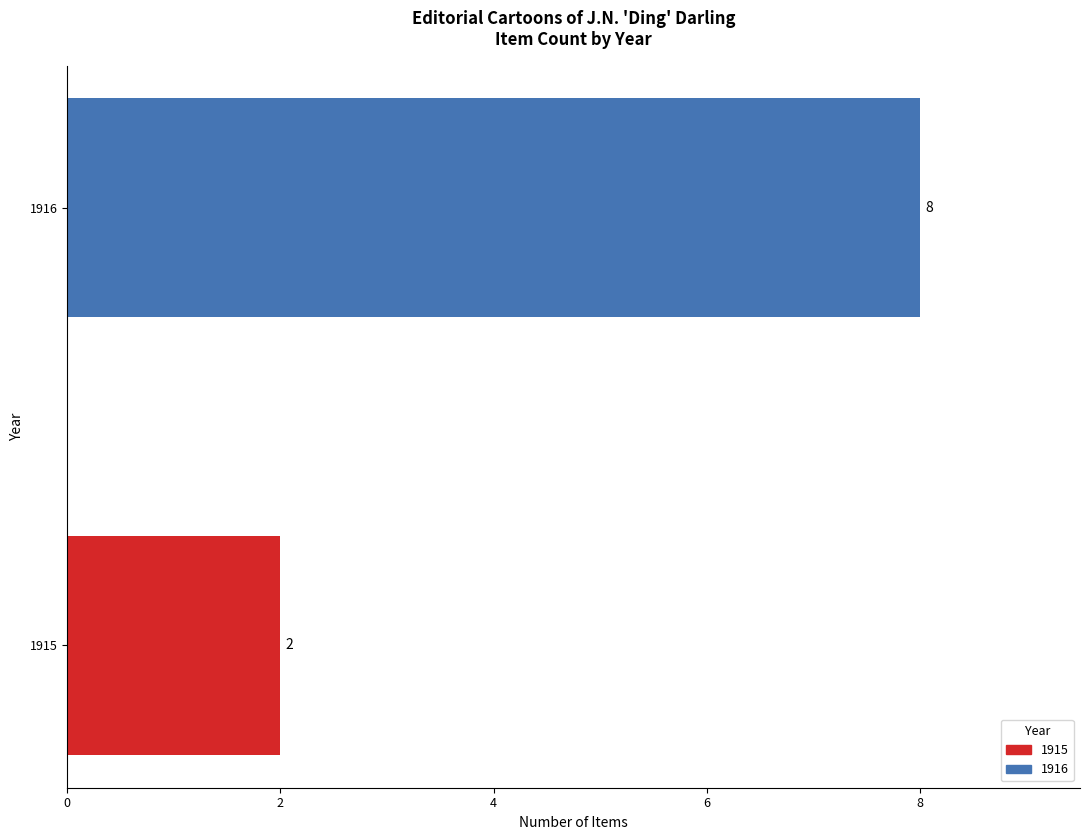

List the labels in order of value, largest first.

1916, 1915